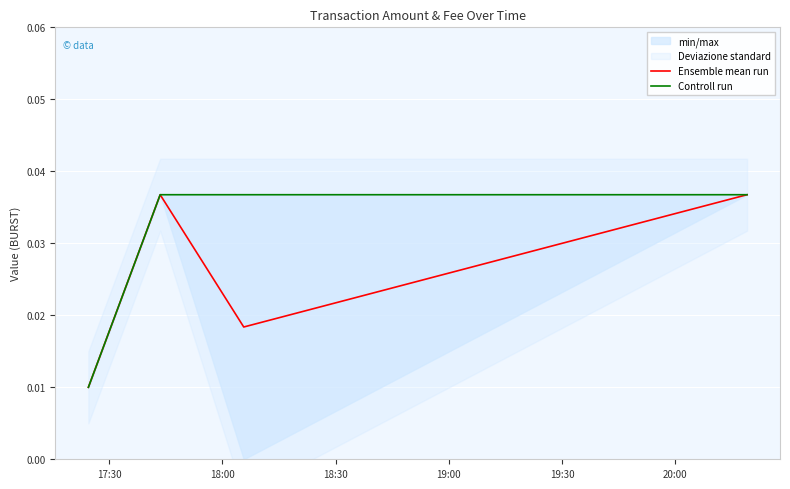

Where is Ensemble mean run nearest to the value 0?

17:30